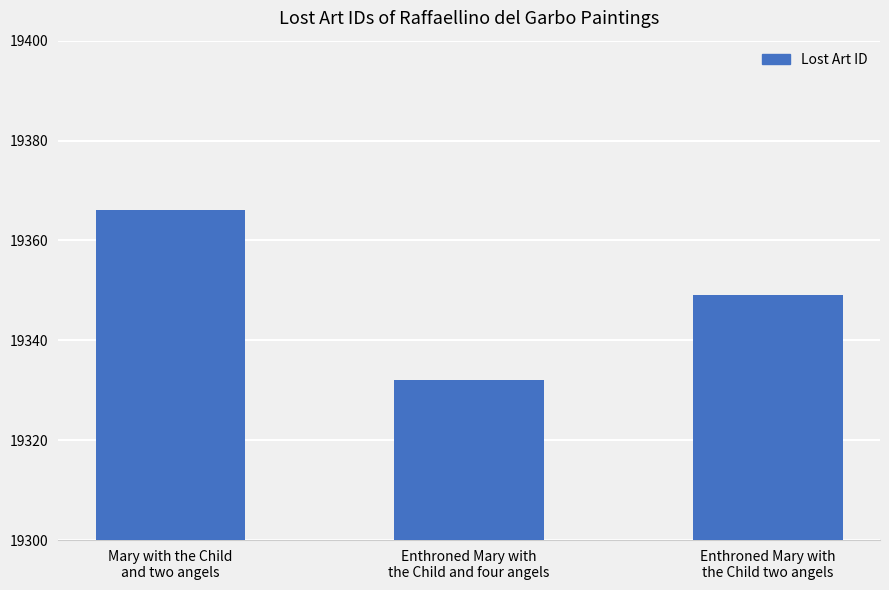

Which has a higher value, Enthroned Mary with
the Child and four angels or Enthroned Mary with
the Child two angels?

Enthroned Mary with
the Child two angels